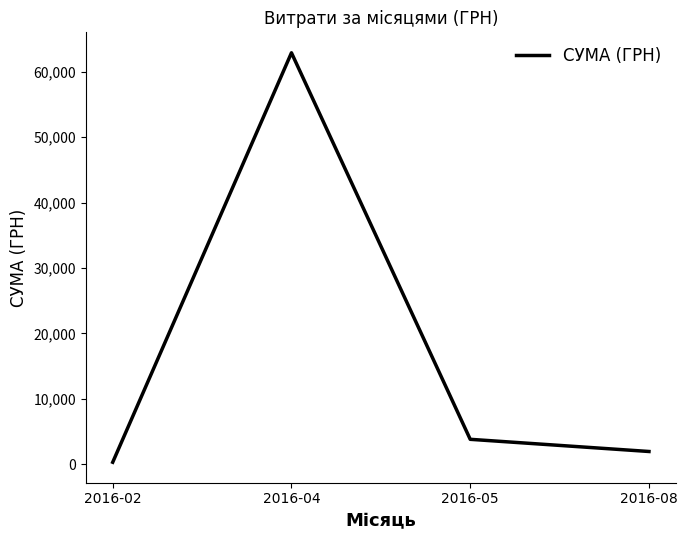

How many lines are shown in the chart?

1